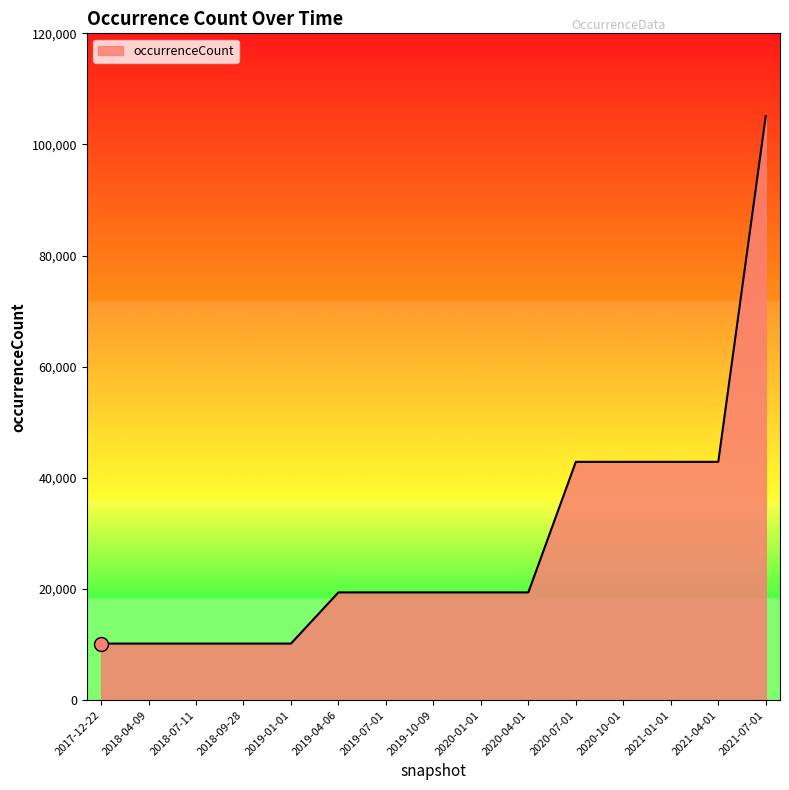

The value at 2017-12-22 is 10184. True or false?

True